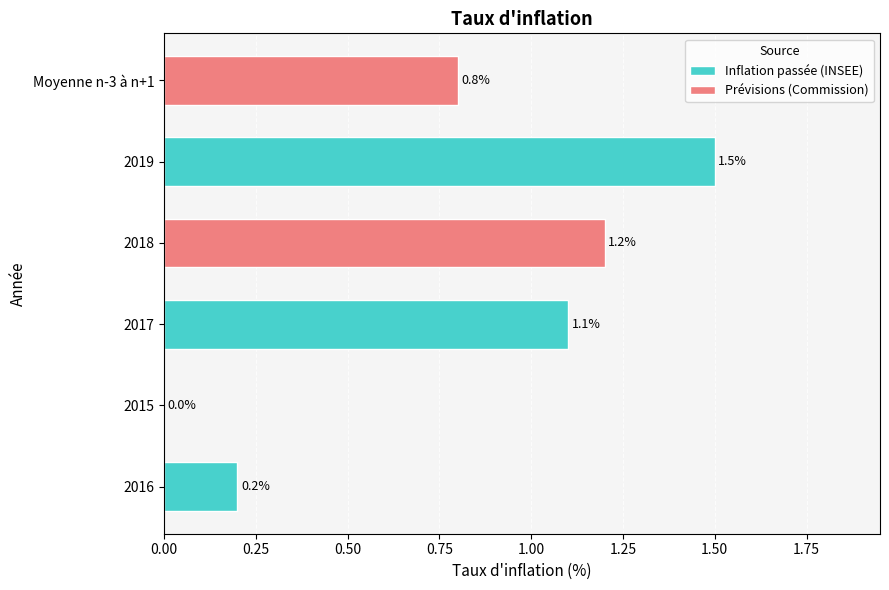

Reading bottom to top, transcribe all the data shown in this chart.

2016=0.2	2015=0.0	2017=1.1	2018=1.2	2019=1.5	Moyenne n-3 à n+1=0.8